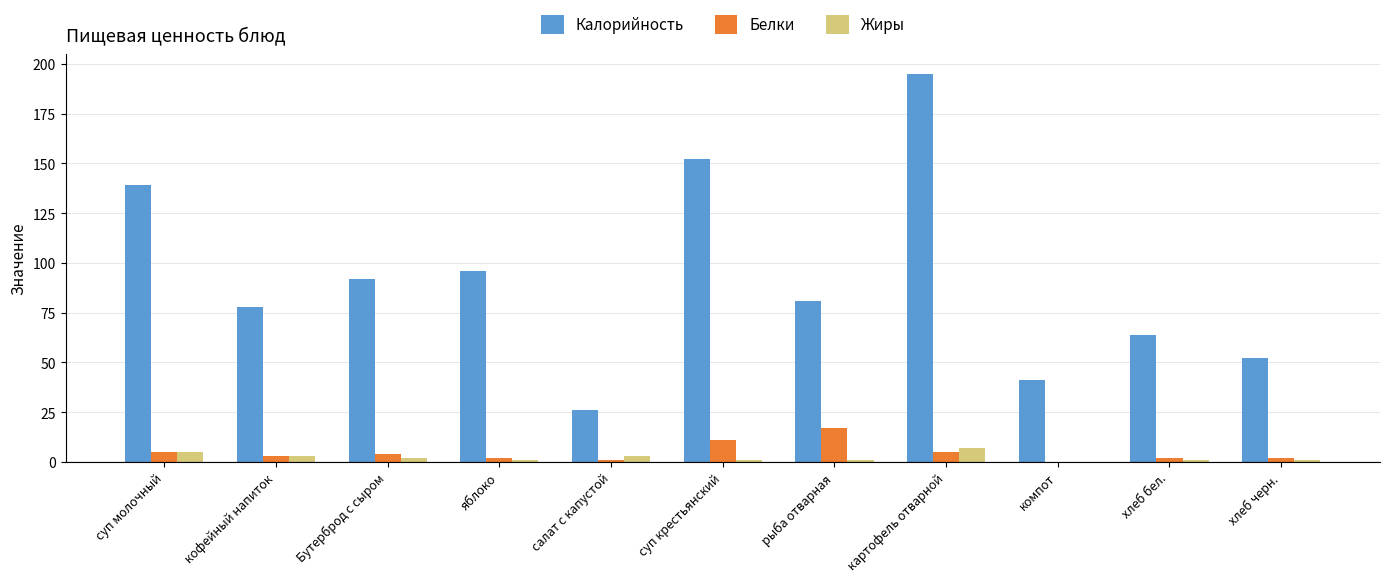

What are all the series names shown in the legend?

Калорийность, Белки, Жиры